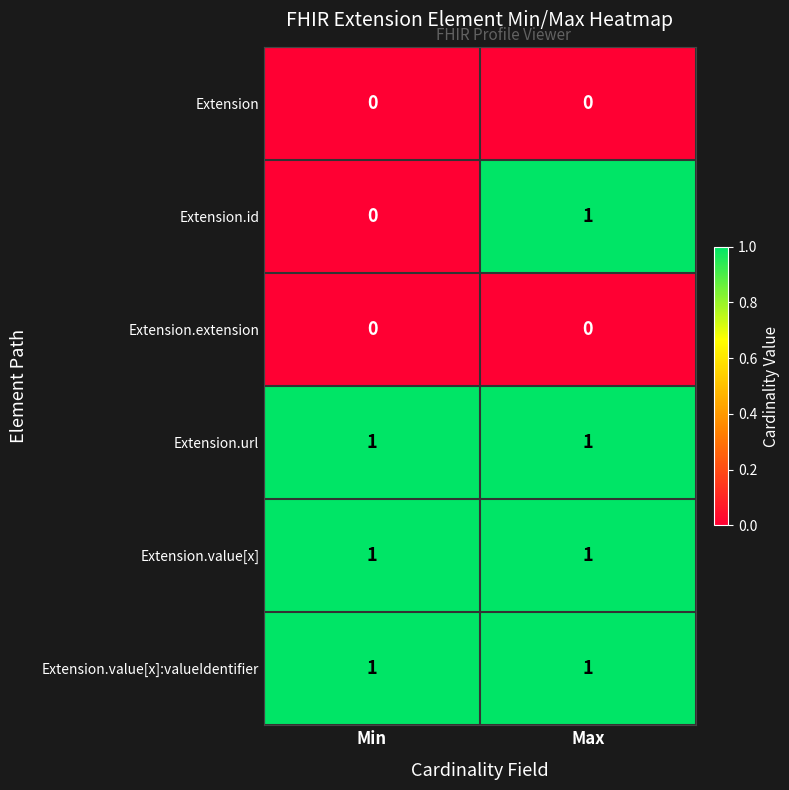

What is the total value across all series at Max?

4